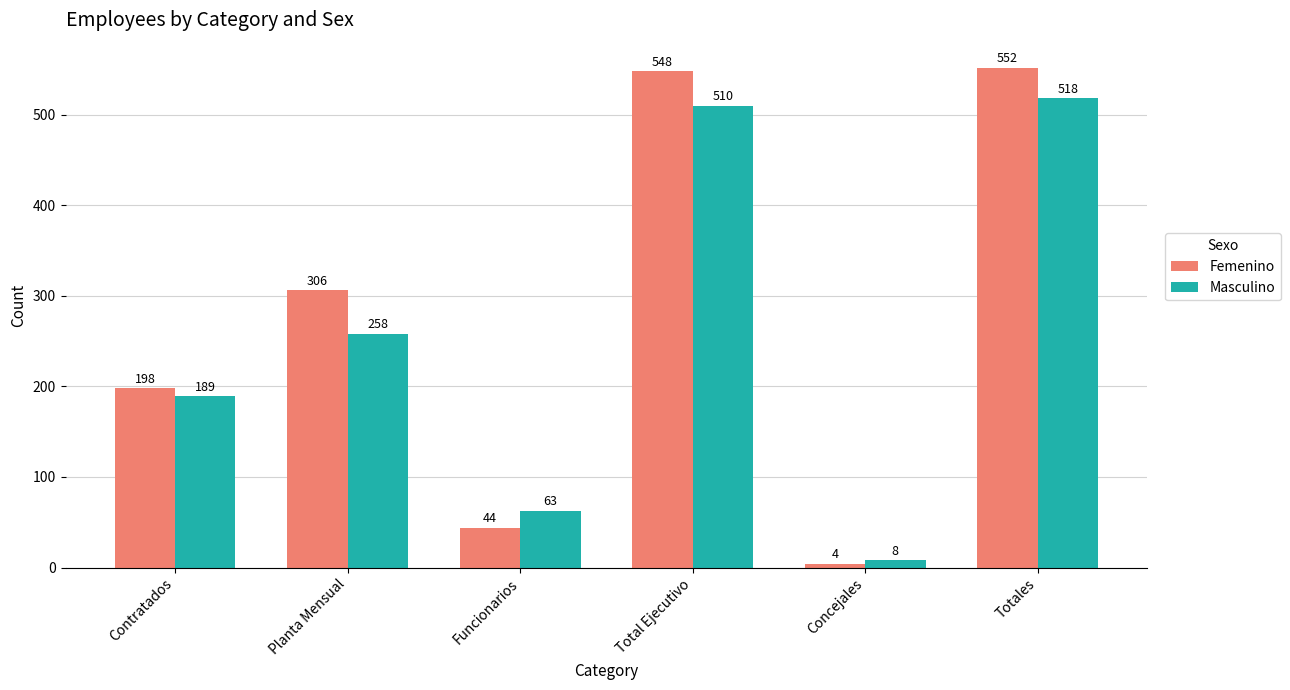

What is the lowest value of the Femenino series?

4